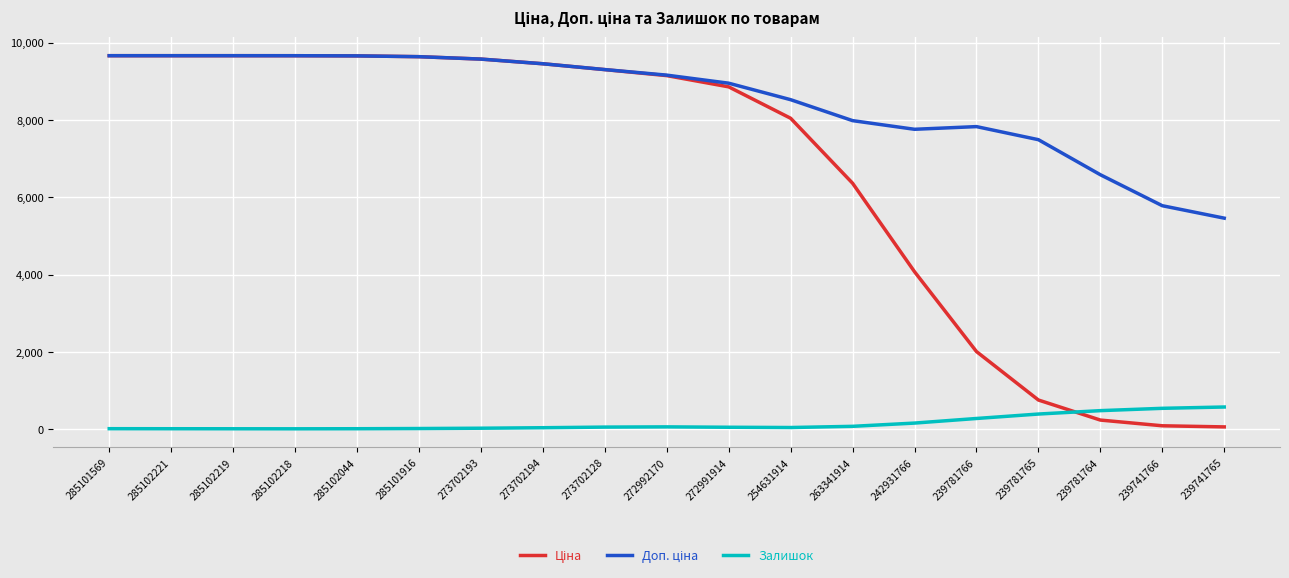

The Залишок series shows 391.0 at 239781765. True or false?

True